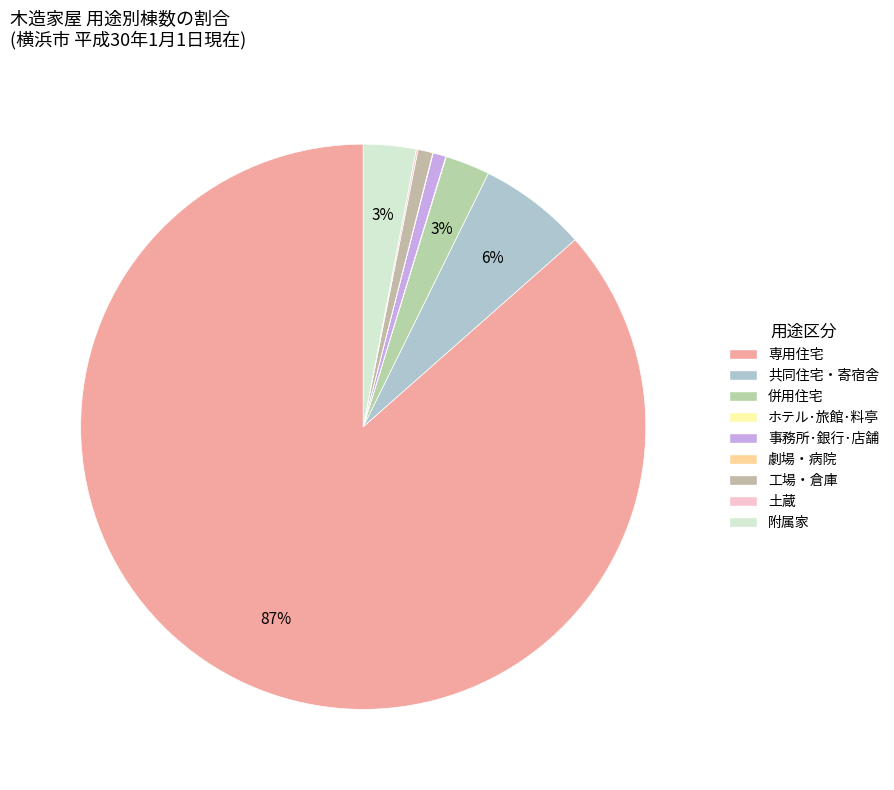

How many segments does this pie chart have?

9